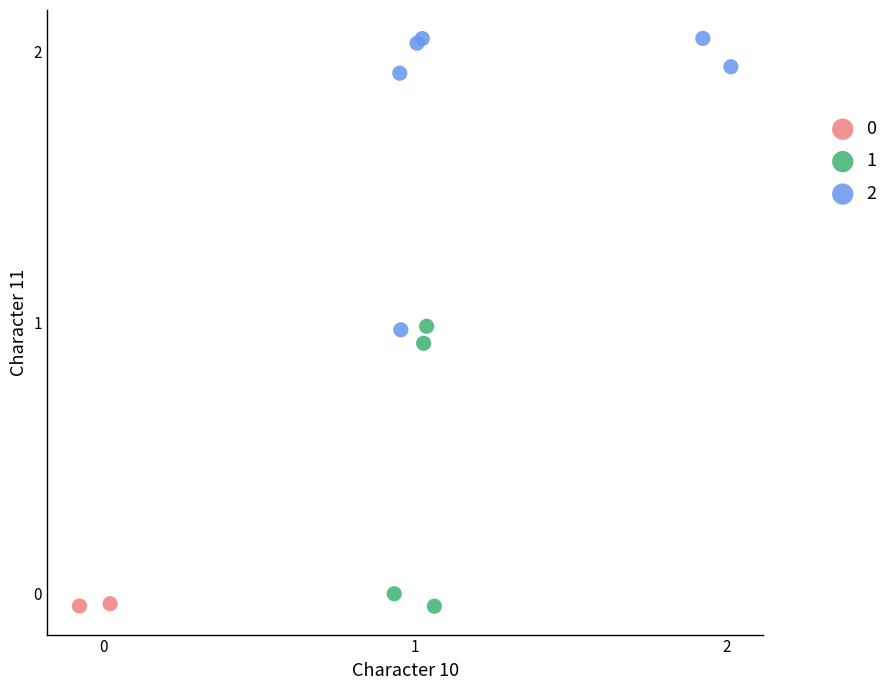

Which series has the widest spread of Y values?

2